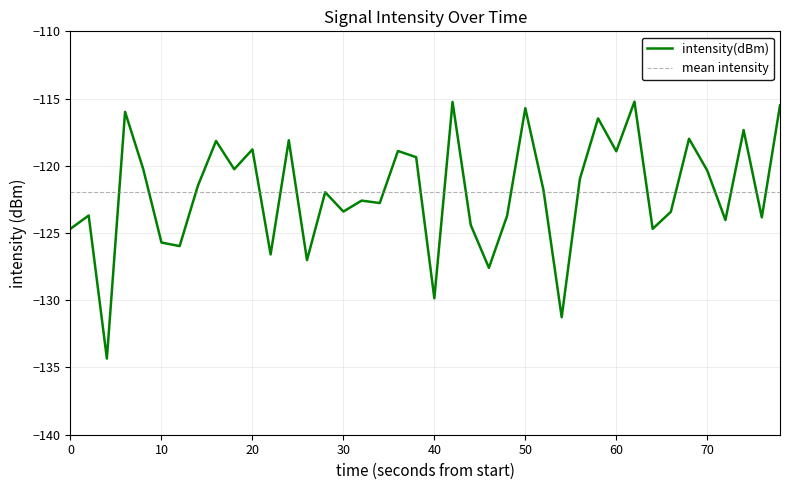

How many distinct data groups are displayed?

1